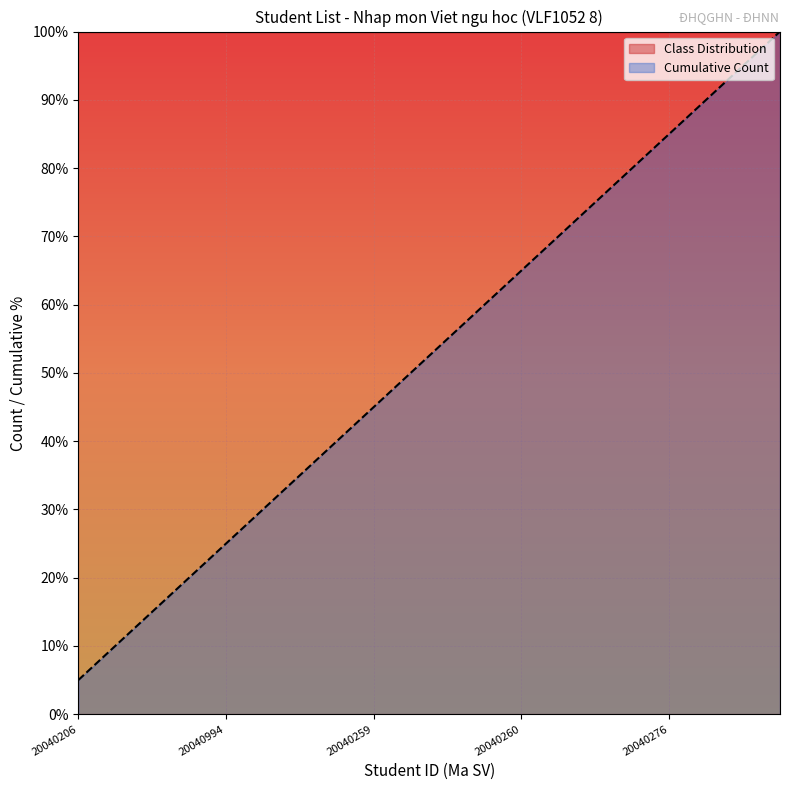

How many data points does each series have?

20